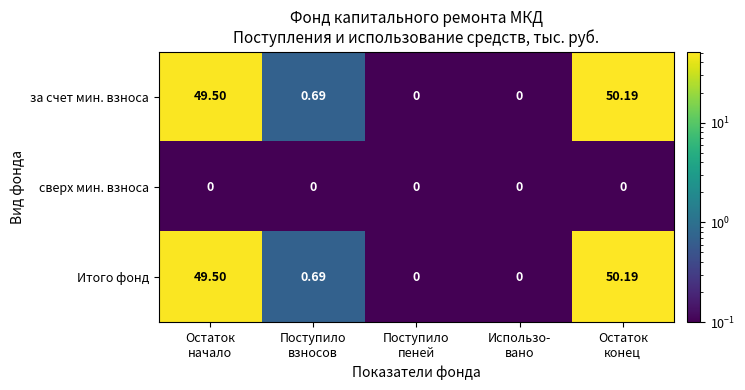

How many values in the за счет мин. взноса series exceed 0?

3